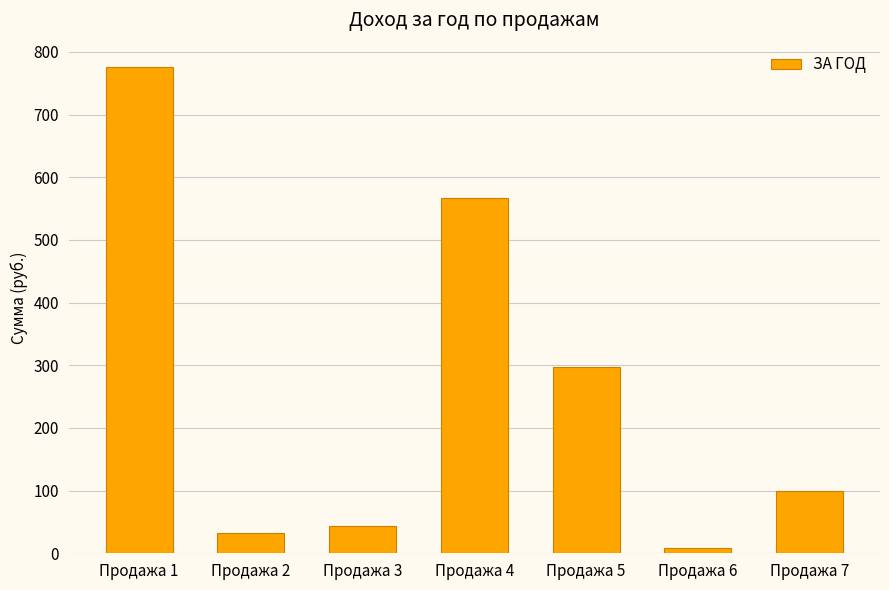

What is the sum of the values at Продажа 6 and Продажа 3?

52